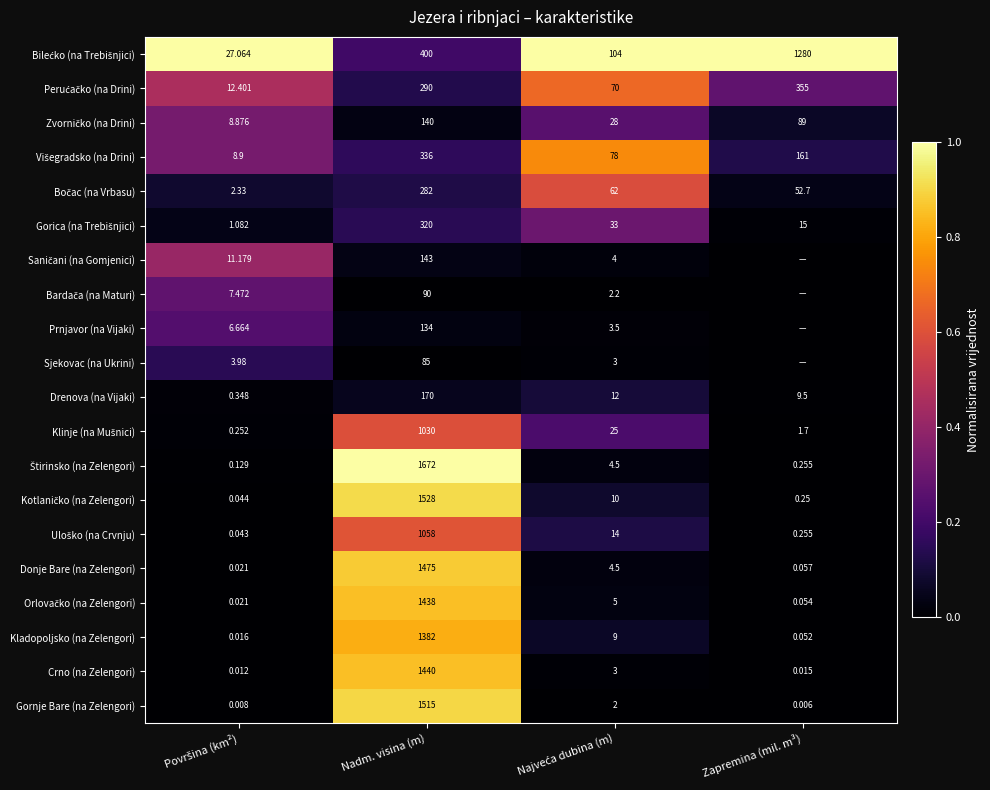

At which label does Crno (na Zelengori) first exceed 3?

Nadm. visina (m)